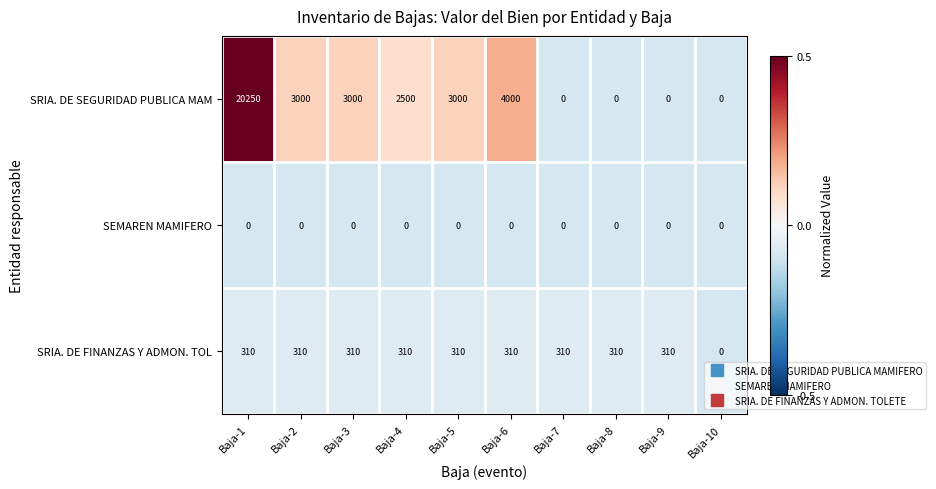

True or false: SEMAREN MAMIFERO has a value of 0 at Baja-1.

True